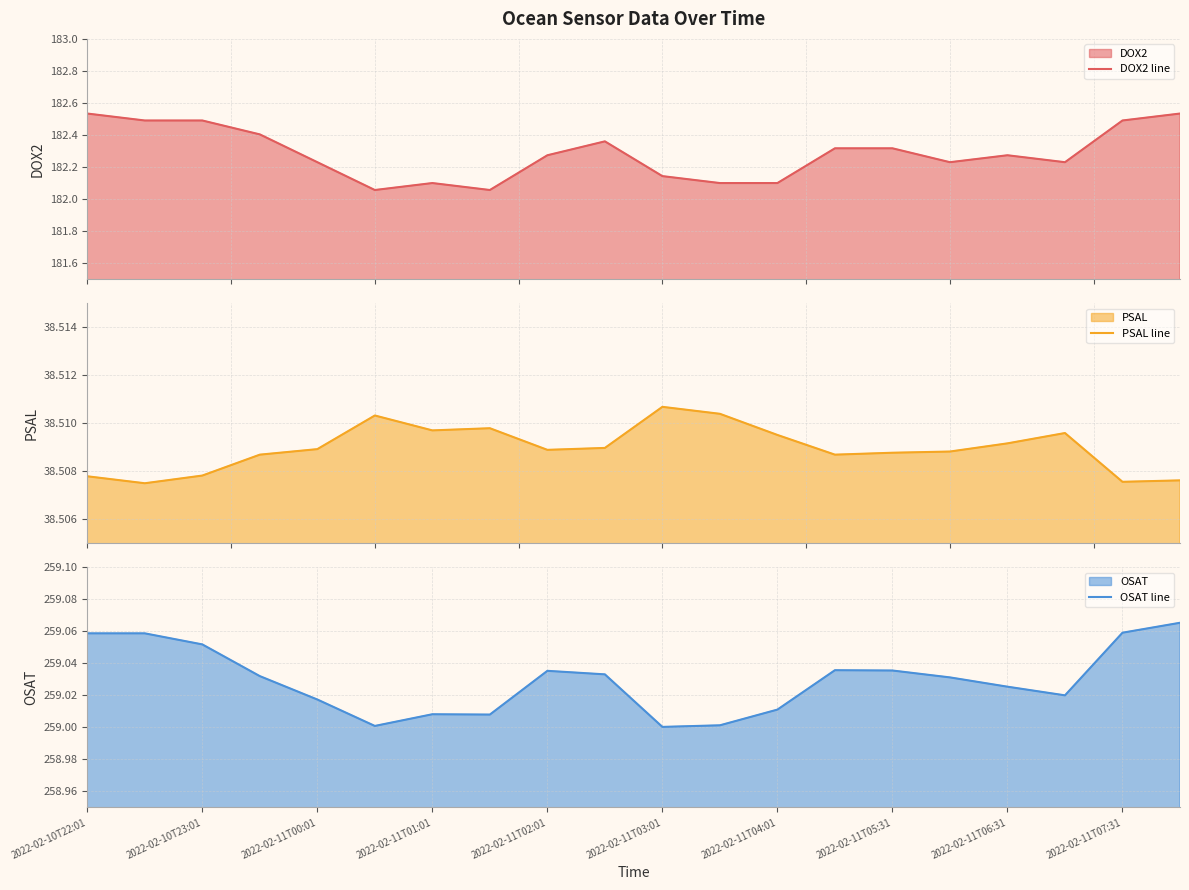

The OSAT line series shows 80.6 at 2022-02-11T00:01. True or false?

False